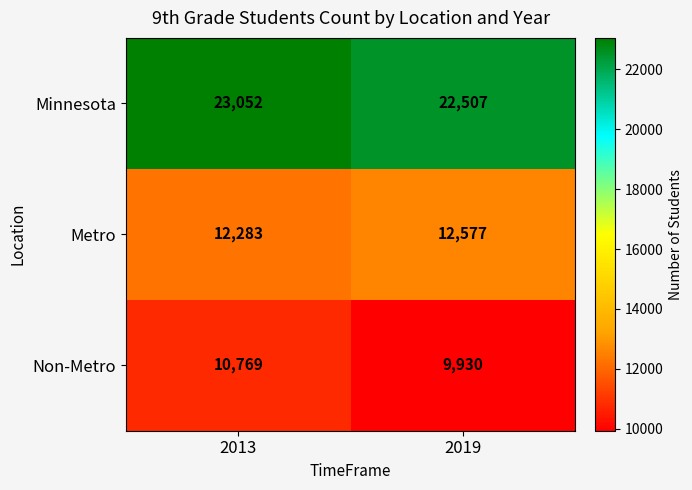

List the series in order of their overall mean, highest first.

Minnesota, Metro, Non-Metro